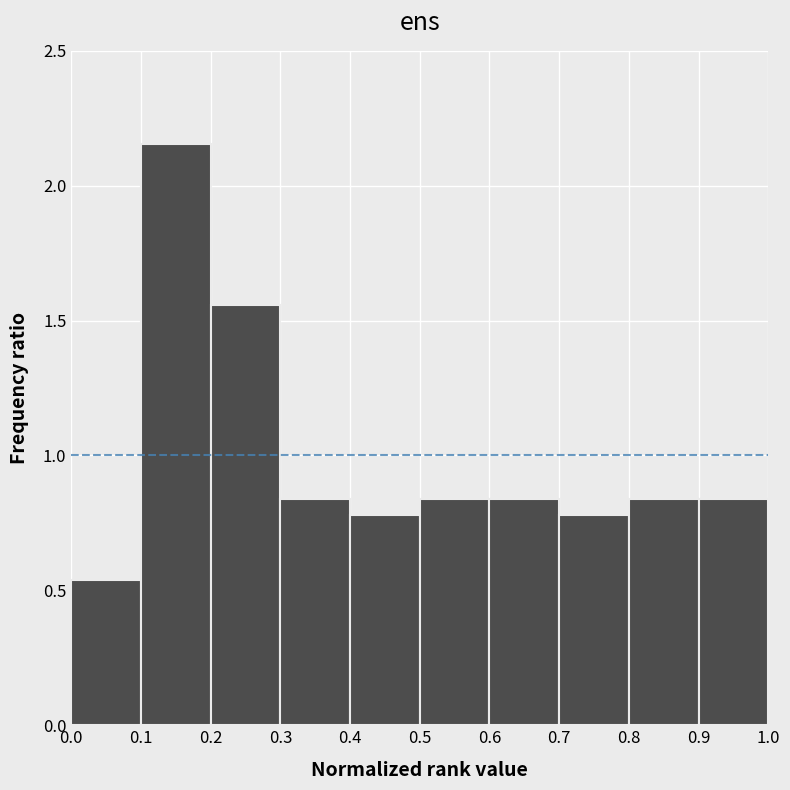

Reading left to right, transcribe this chart: for each bar, give the range it covers on the x-axis and its height. The values are not printed on the chart, so give them approximately, as read against the axis.

0.0 to 0.1: 0.55
0.1 to 0.2: 2.15
0.2 to 0.3: 1.55
0.3 to 0.4: 0.85
0.4 to 0.5: 0.80
0.5 to 0.6: 0.85
0.6 to 0.7: 0.85
0.7 to 0.8: 0.80
0.8 to 0.9: 0.85
0.9 to 1.0: 0.85